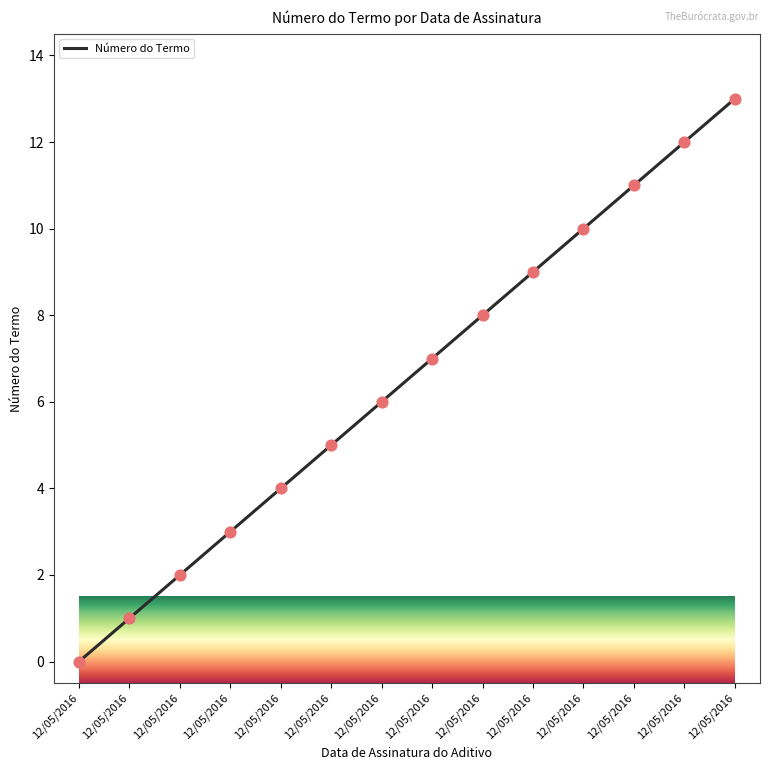

Between 12/05/2016 and 12/05/2016, which is larger?

12/05/2016